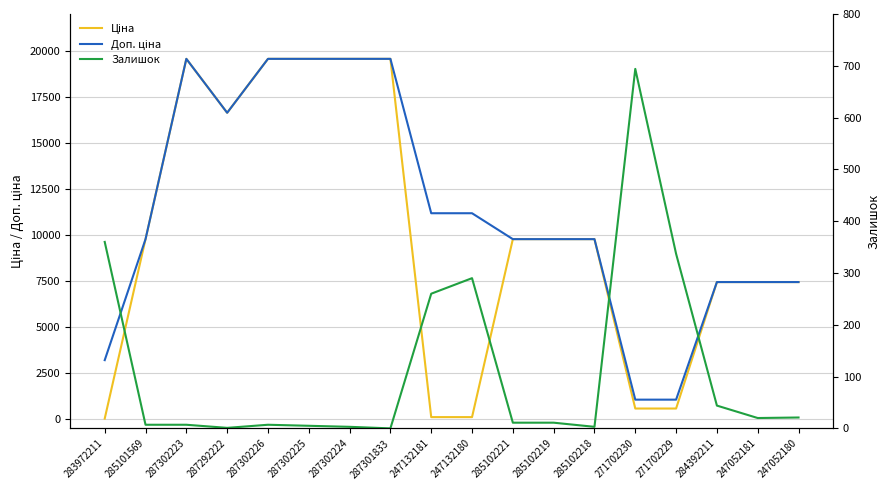

At which category is the sum across all series the highest?

287302223